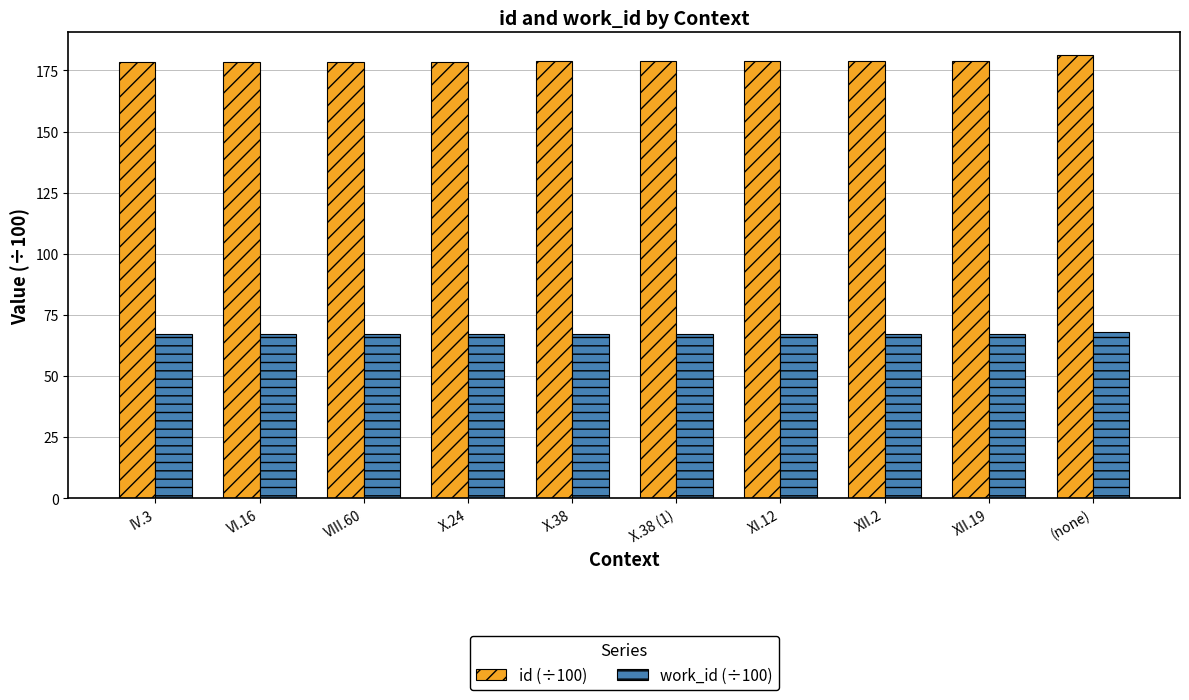

How many bars are there in total?

20